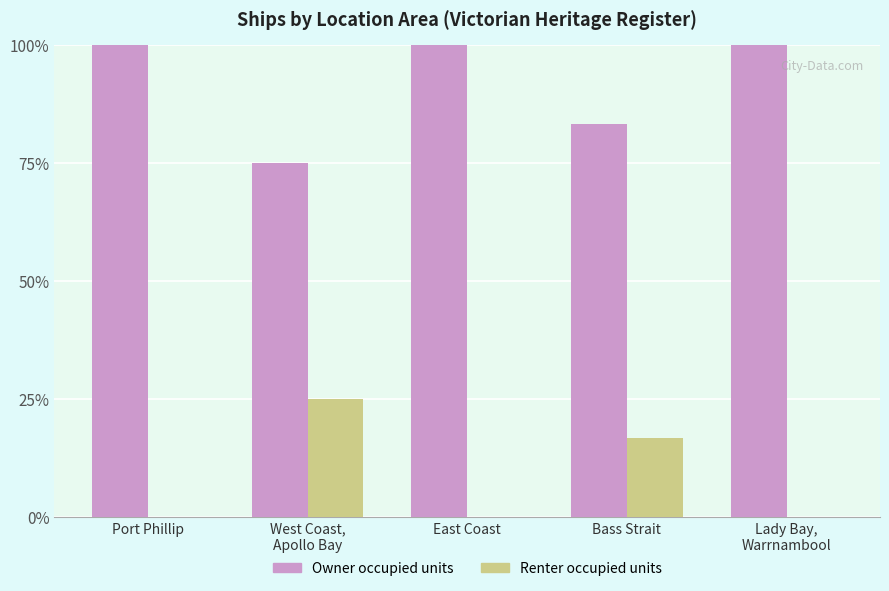

What is the greatest value displayed?

100.0